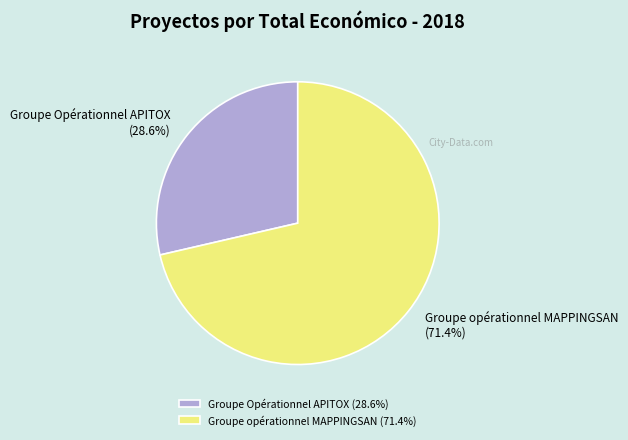

How many slices are in this pie chart?

2